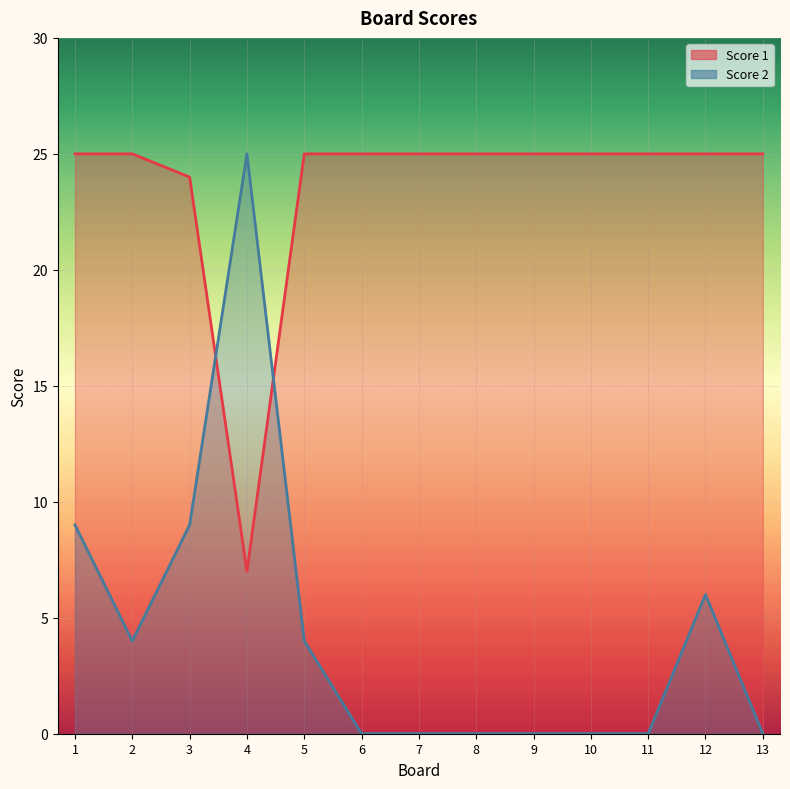

What are all the series names shown in the legend?

Score 1, Score 2